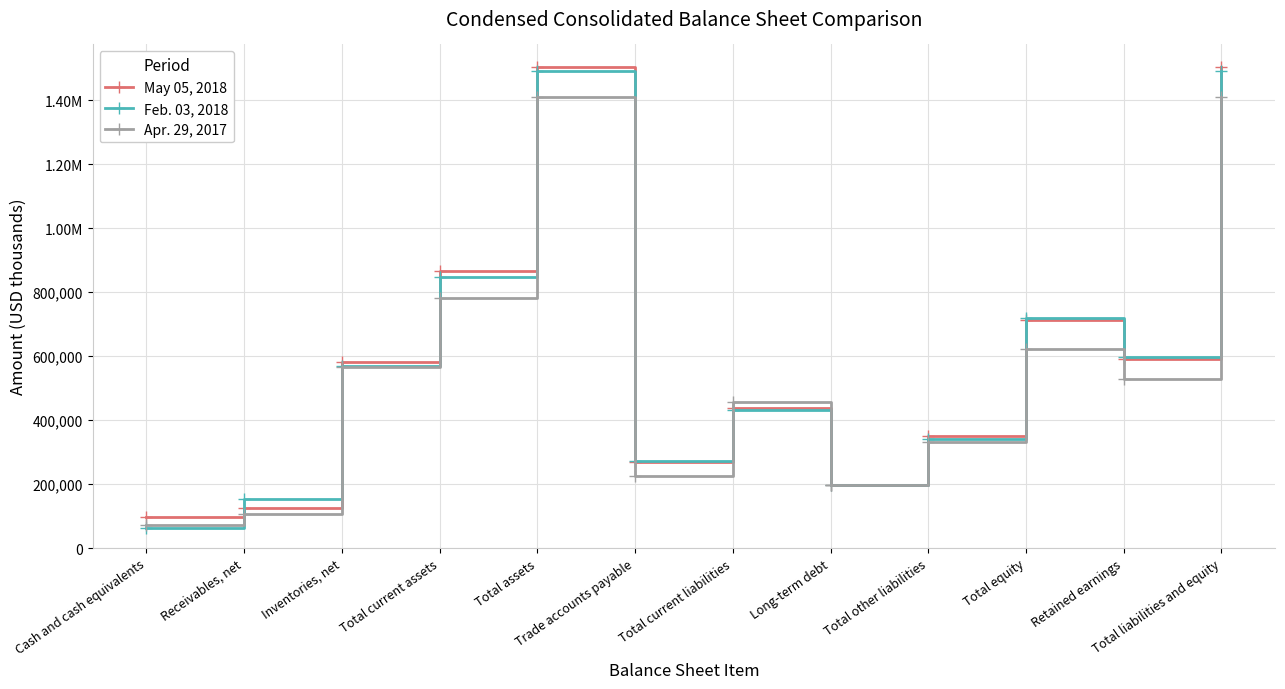

What is the label of the 1st point from the left?

Cash and cash equivalents